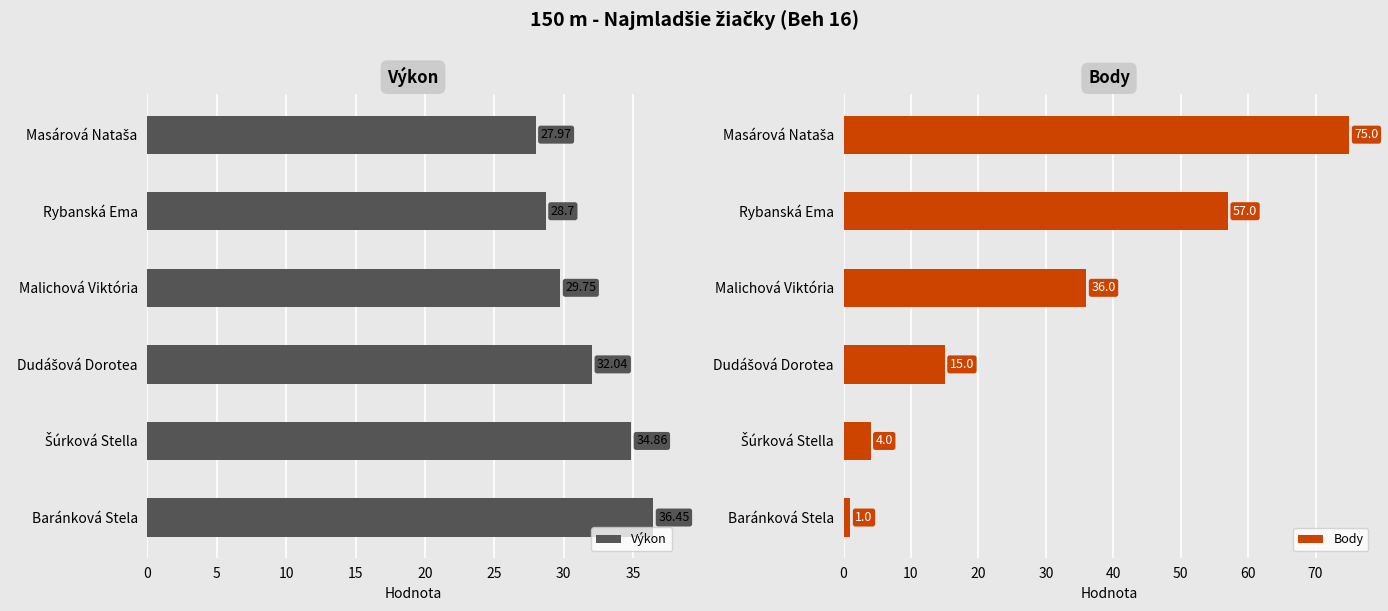

How many bars are there in total?

12